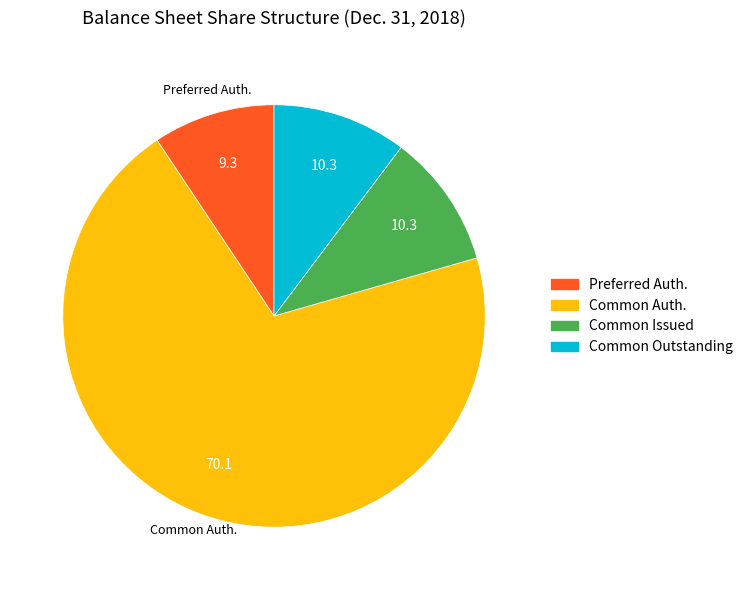

Is there a majority slice in this chart?

Yes